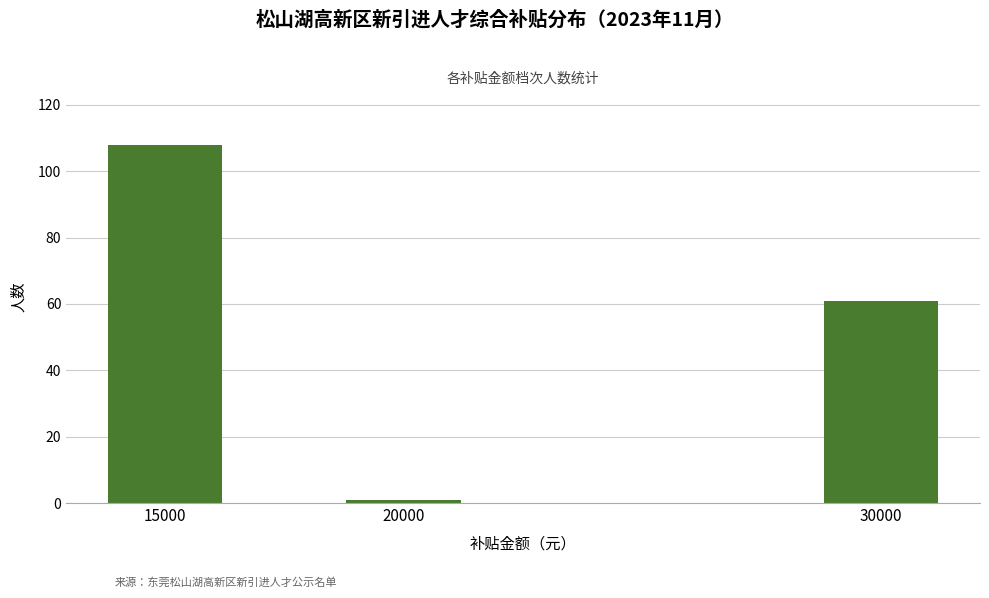

Reading right to left, extract all data points from this chart.

30000=61	20000=1	15000=108